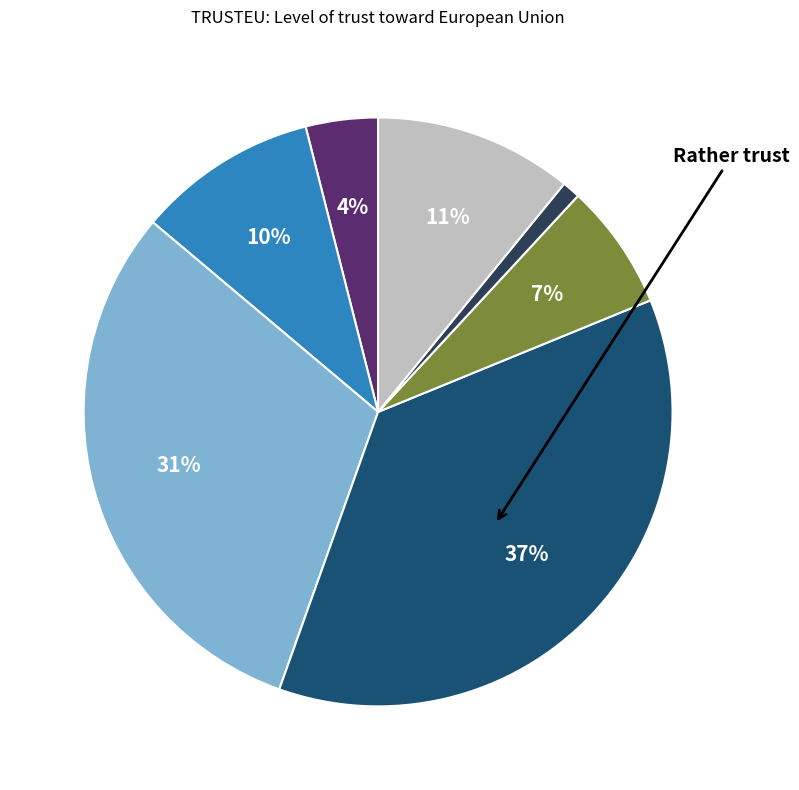

To the nearest percent, what is the difference between the largest and smallest slice percentages?

36%